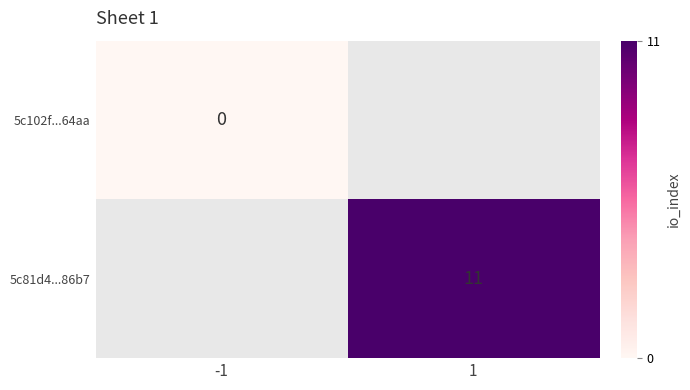

What is the maximum value shown in the chart?

11.0